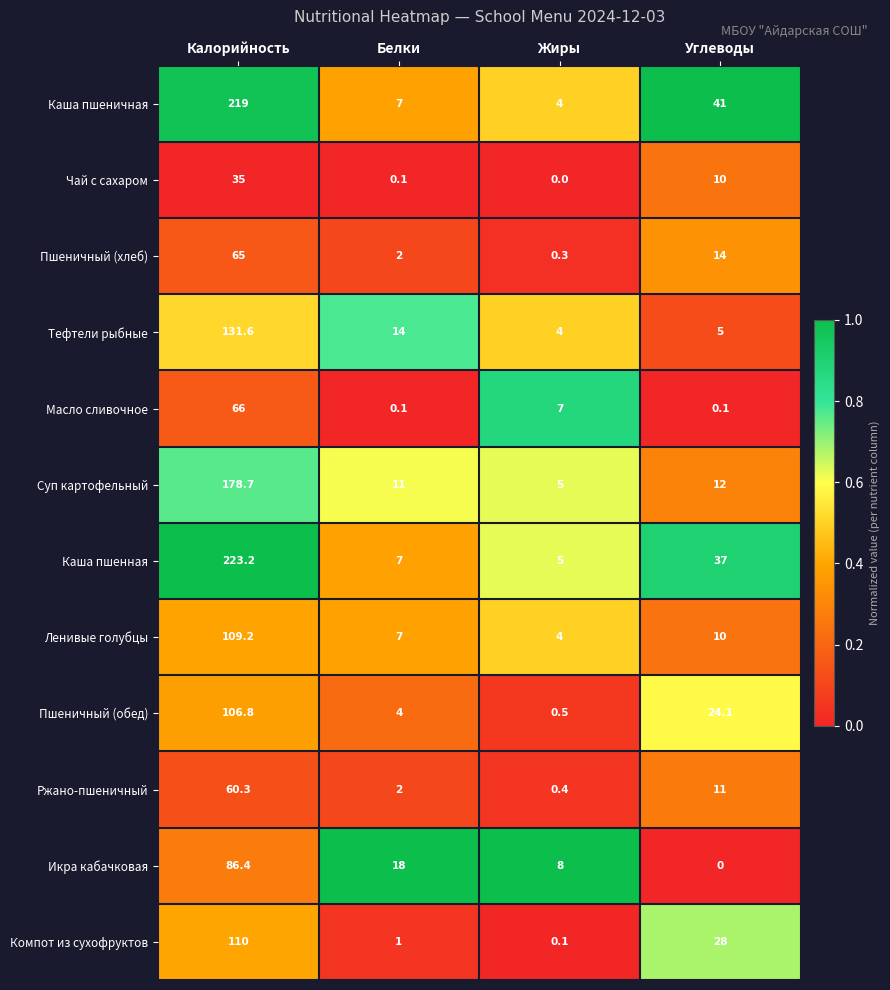

Rank the categories by Компот из сухофруктов value from lowest to highest.

Жиры, Белки, Углеводы, Калорийность